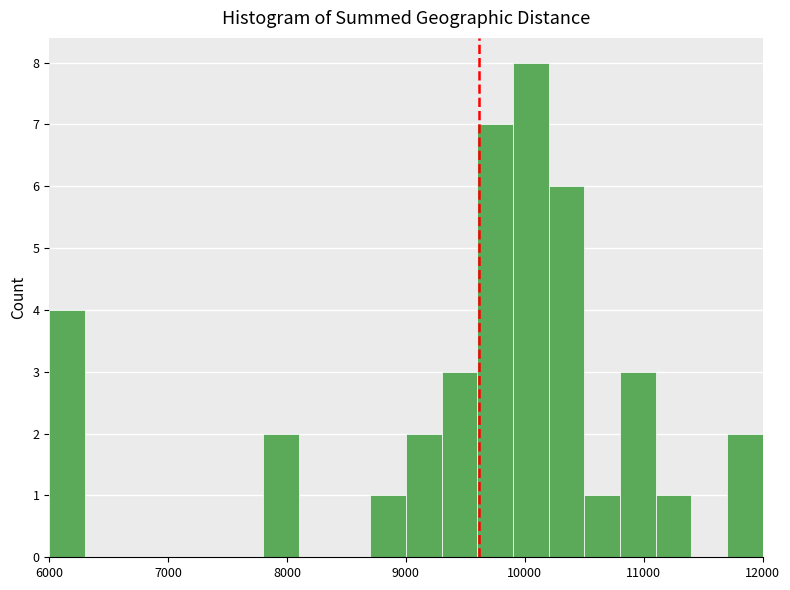

Around what value on the x-axis is the tallest bar? Give the approximate position of its centre, as read against the axis.

10100